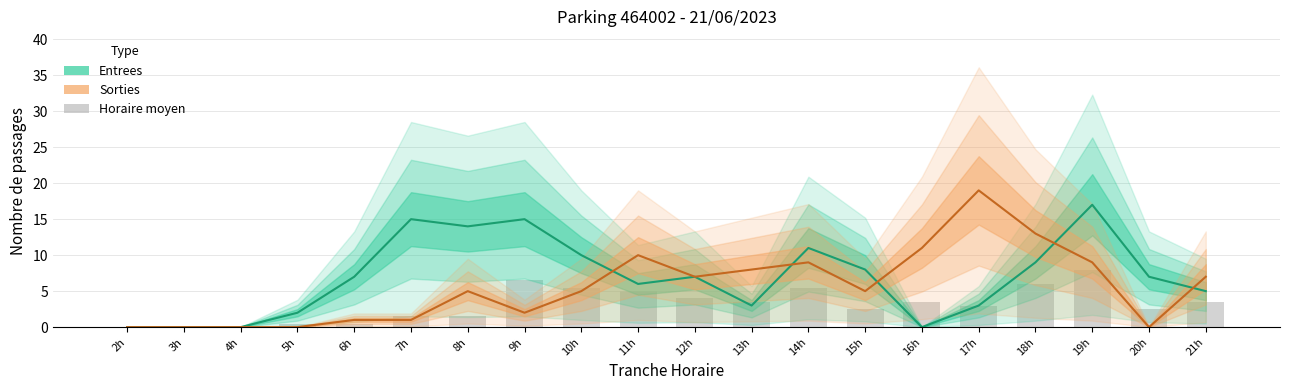

Rank the series at 12h from lowest to highest value.

Entrees (horaire), Sorties (horaire)